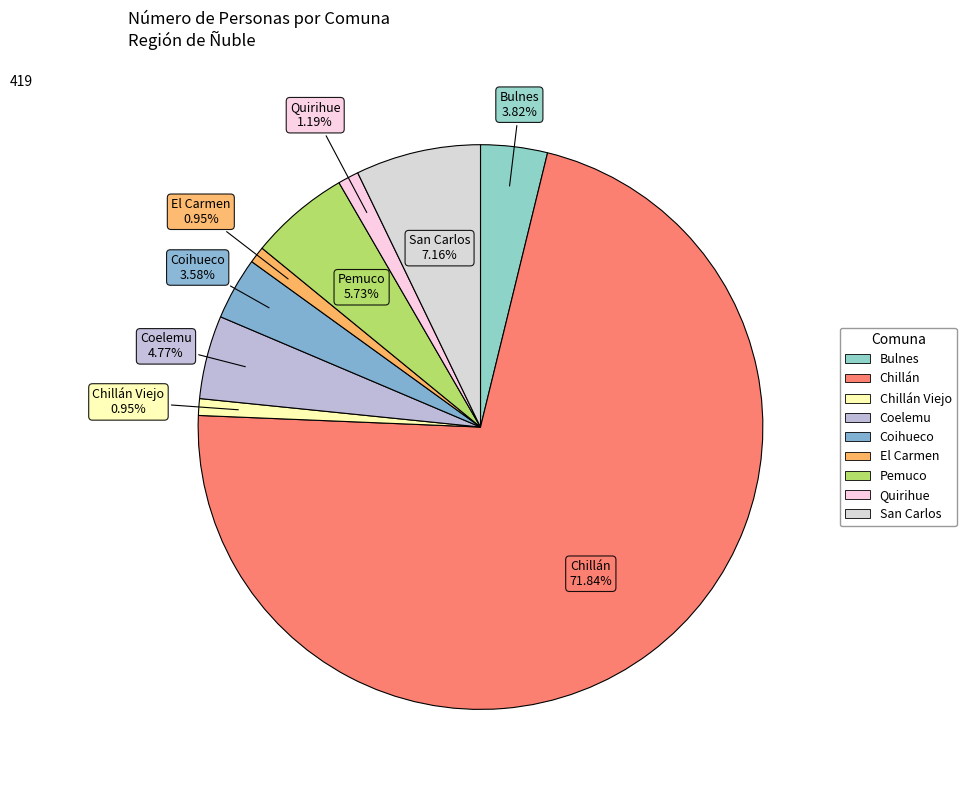

How many segments does this pie chart have?

9